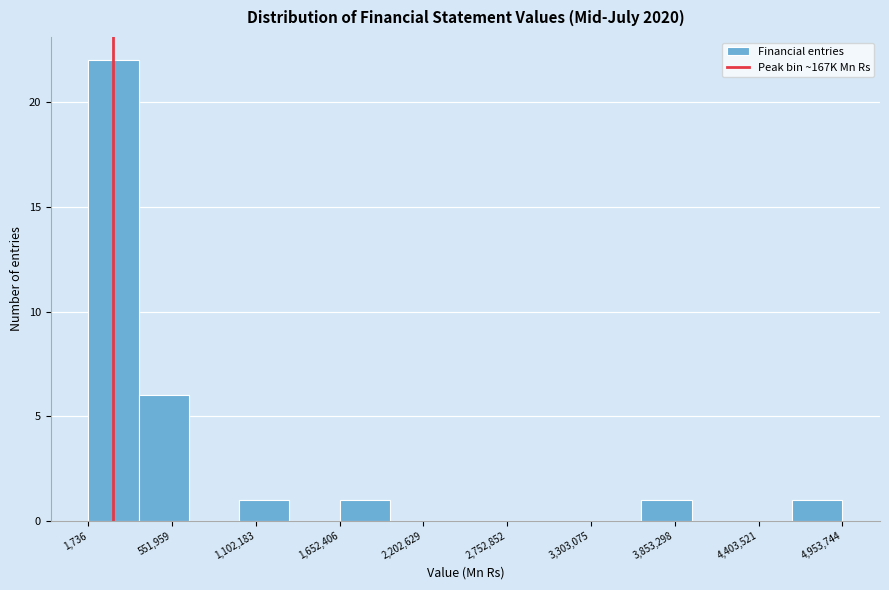

Read against the x-axis, roughly where is the centre of the tallest bar?

200000